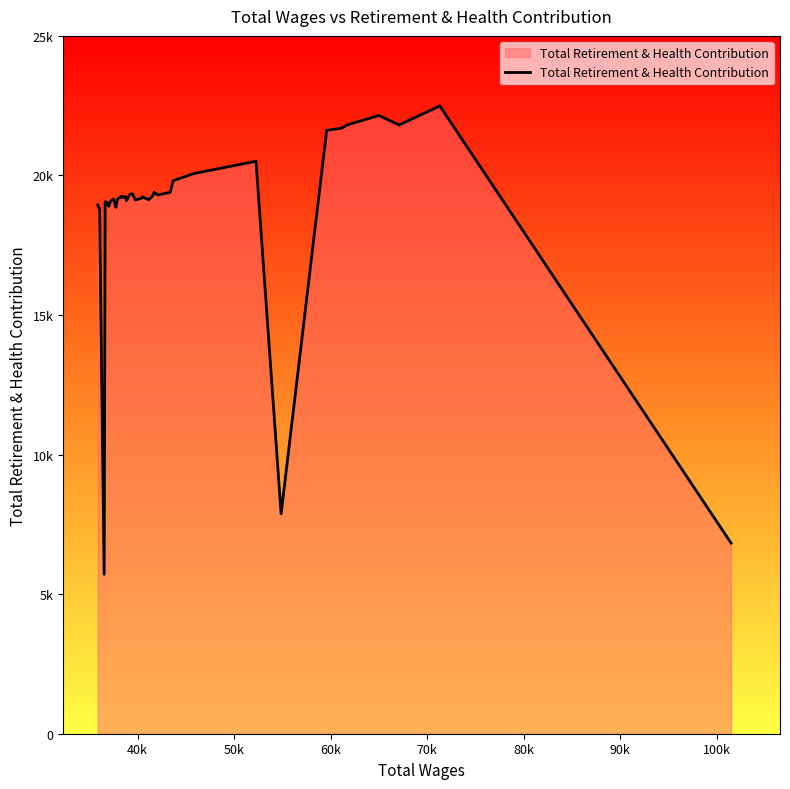

Does the chart have visible grid lines?

No